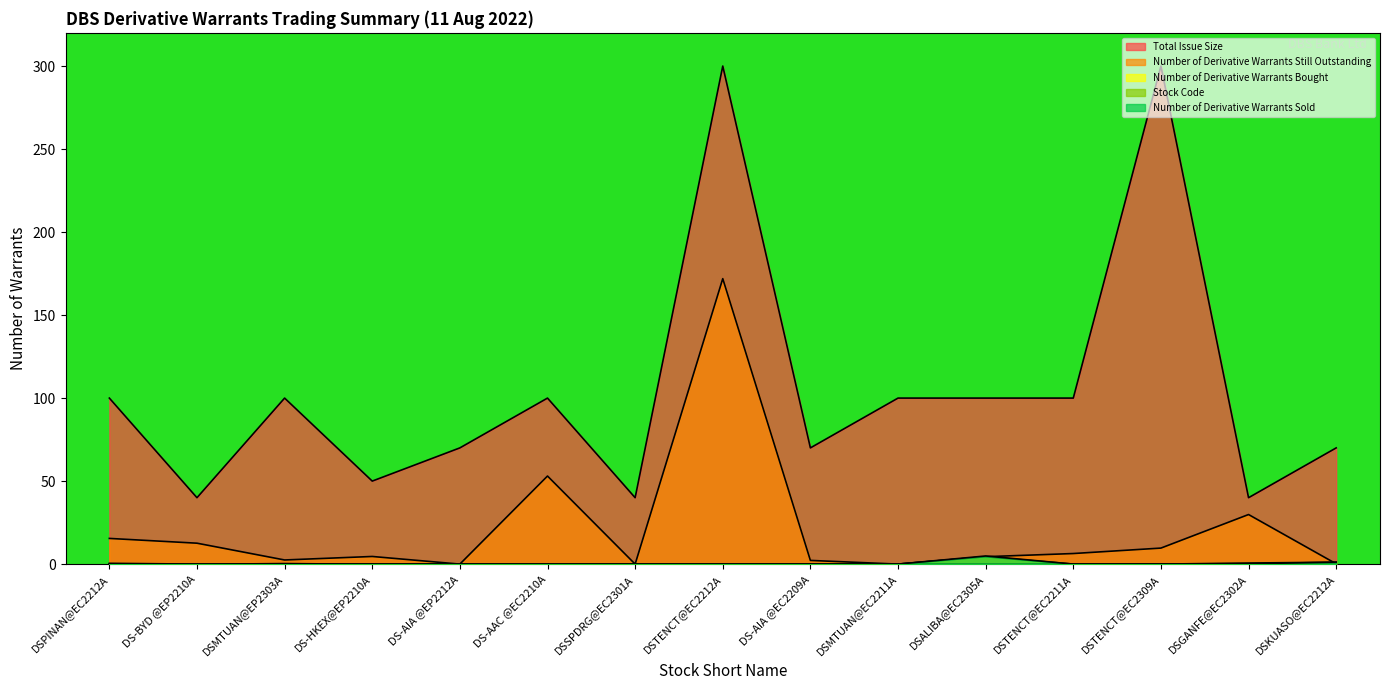

What is the minimum value for Total Issue Size?

40.0